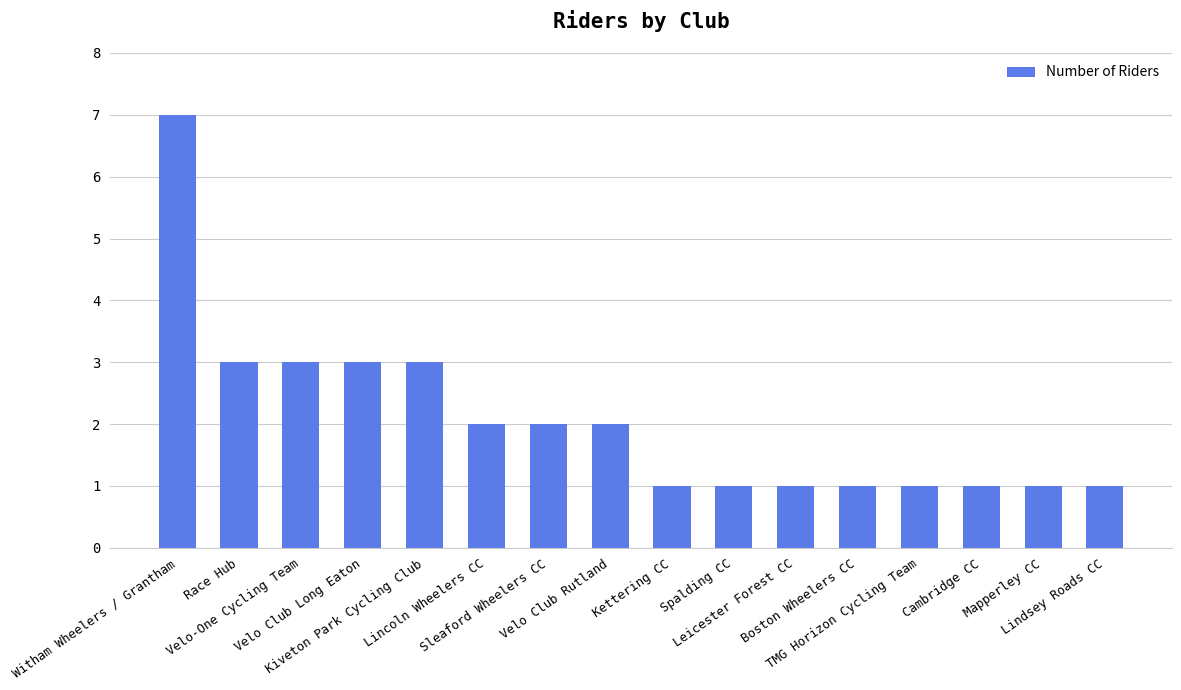

Reading left to right, what are all the values shown in this chart?

7	3	3	3	3	2	2	2	1	1	1	1	1	1	1	1